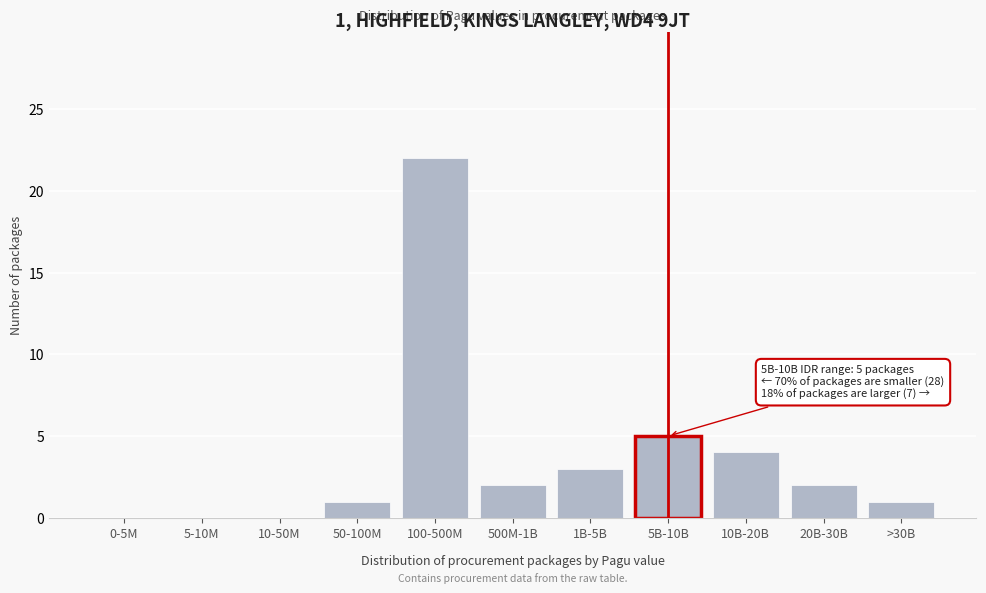

Reading right to left, list all the values displayed in this chart.

>30B=1	20B-30B=2	10B-20B=4	5B-10B=5	1B-5B=3	500M-1B=2	100-500M=22	50-100M=1	10-50M=0	5-10M=0	0-5M=0